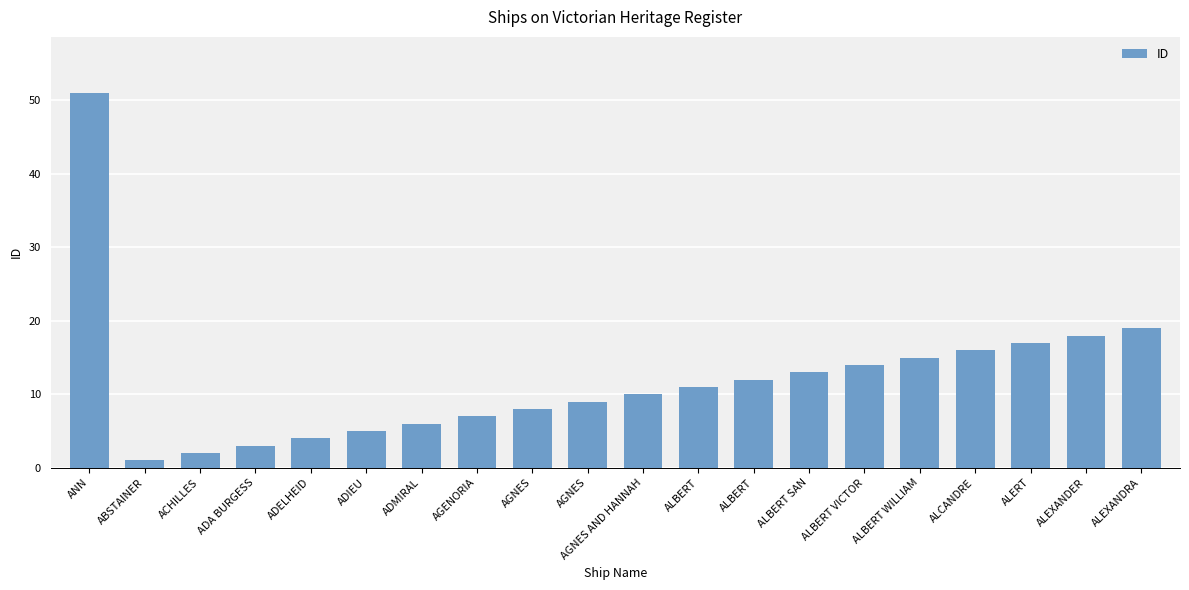

Rank the categories by value from highest to lowest.

ANN, ALEXANDRA, ALEXANDER, ALERT, ALCANDRE, ALBERT WILLIAM, ALBERT VICTOR, ALBERT SAN, ALBERT, ALBERT, AGNES AND HANNAH, AGNES, AGNES, AGENORIA, ADMIRAL, ADIEU, ADELHEID, ADA BURGESS, ACHILLES, ABSTAINER